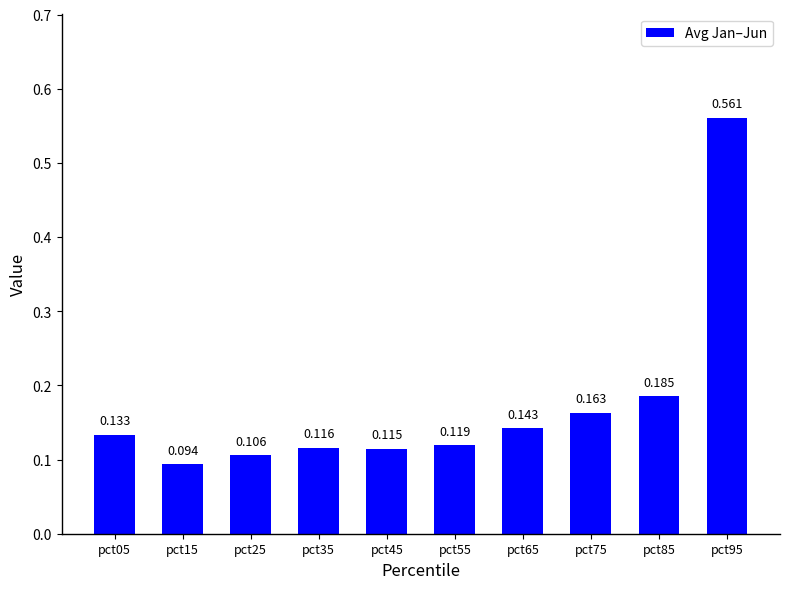

What is the value of the 6th bar from the left?

0.1